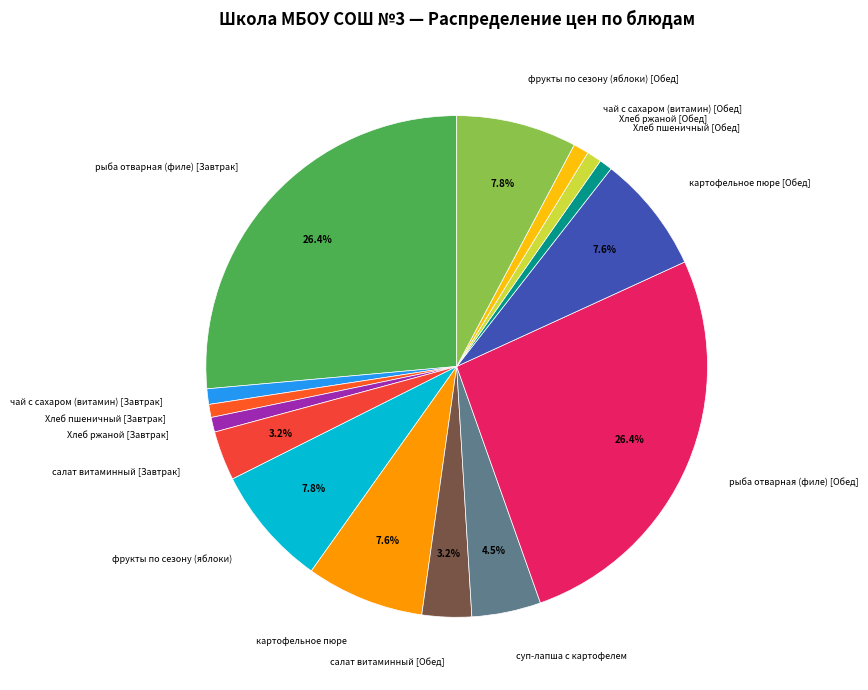

How many slices are in this pie chart?

15